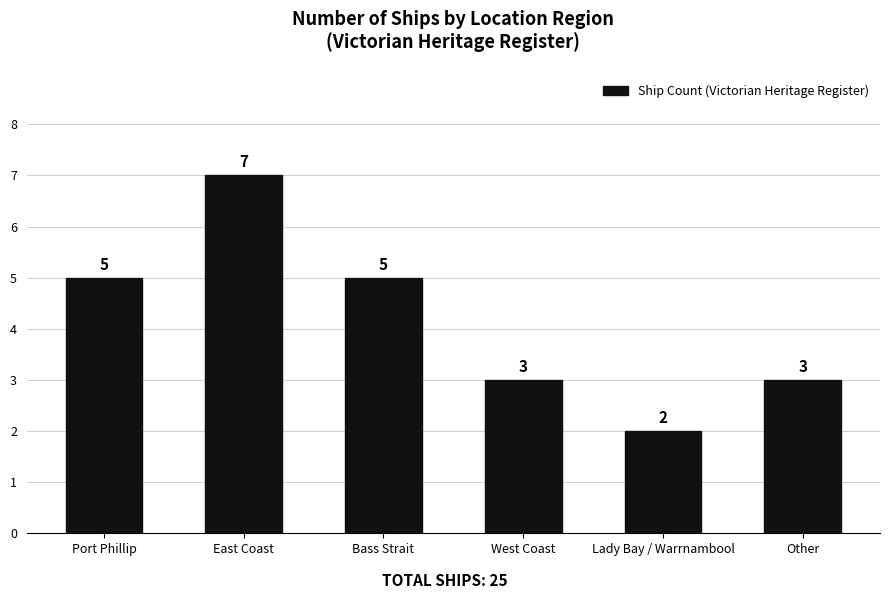

What is the minimum value shown in the chart?

2